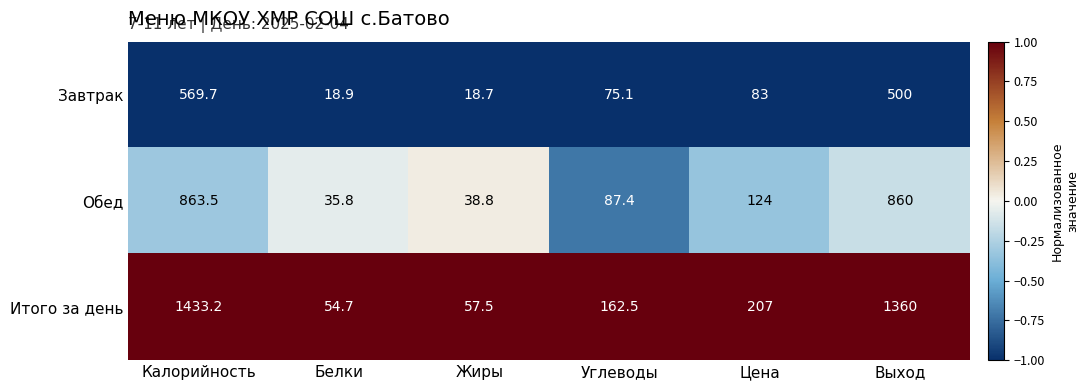

Rank the series by their maximum value, from lowest to highest.

Завтрак, Обед, Итого за день